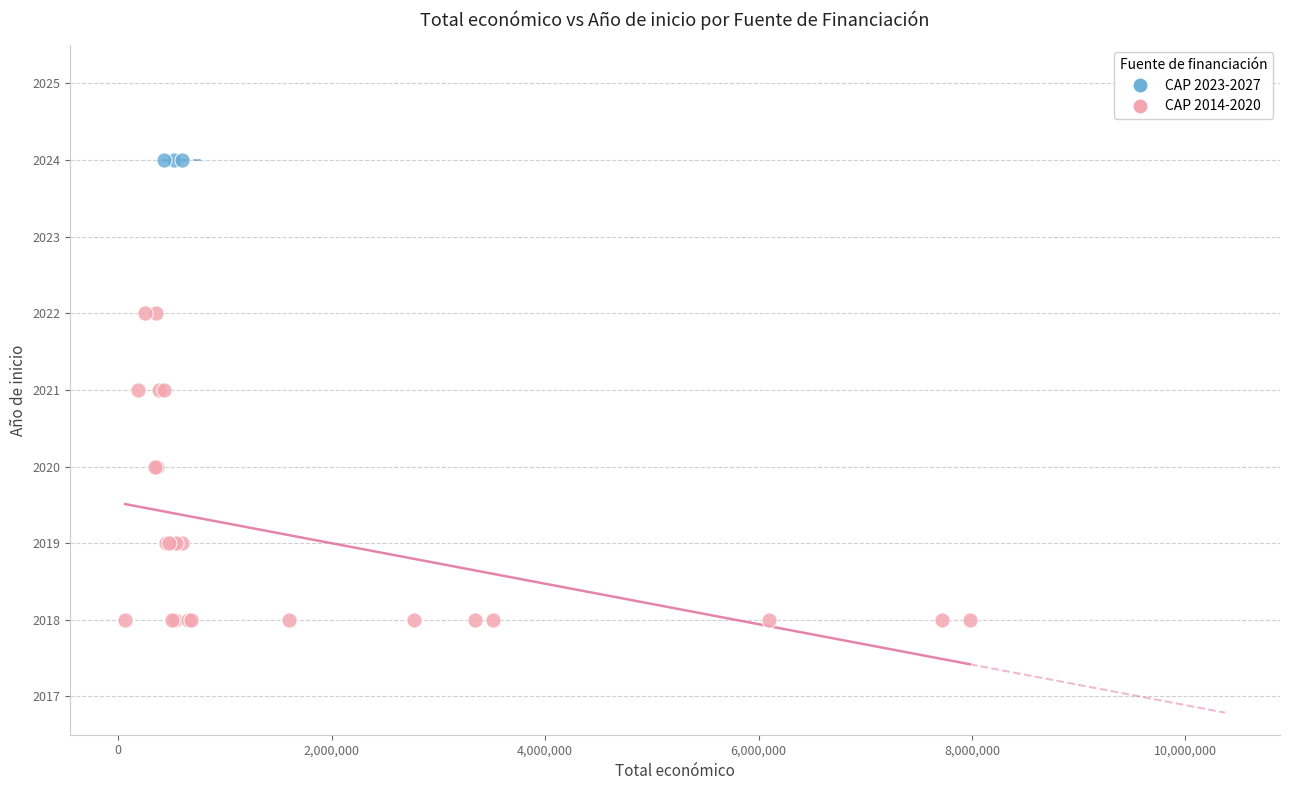

Which series reaches the minimum Y coordinate?

CAP 2014-2020